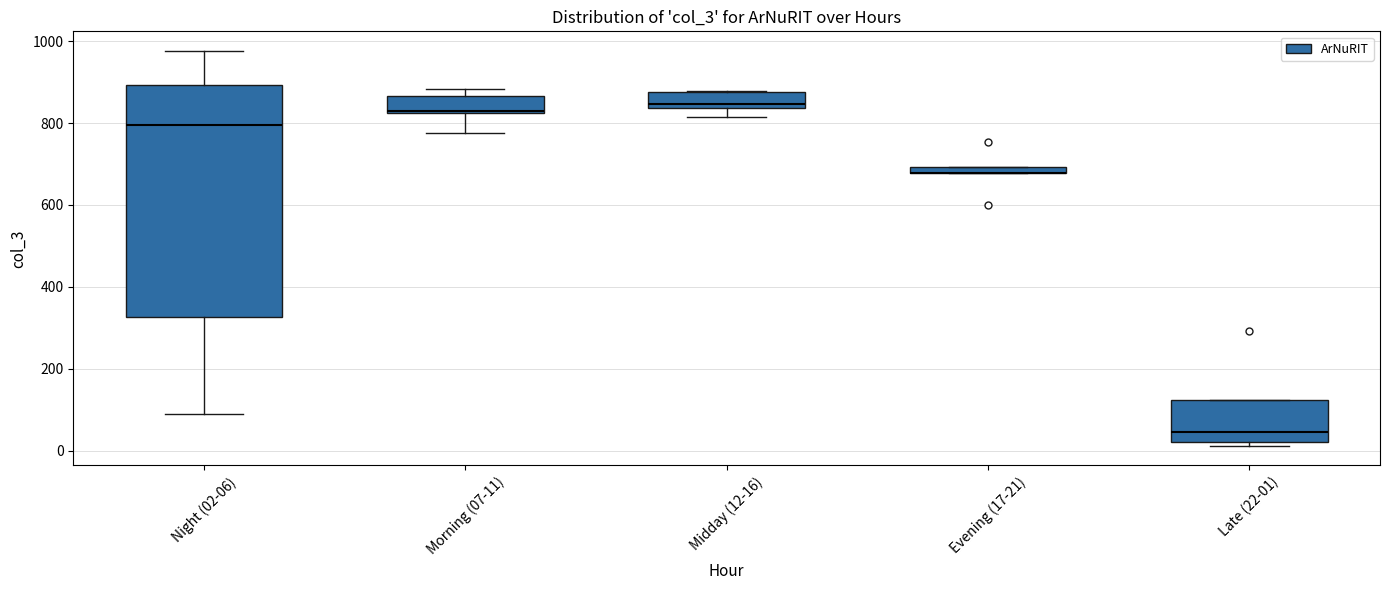

Comparing the boxes themselves (not the whiskers), which one is the tallest?

Night (02-06)